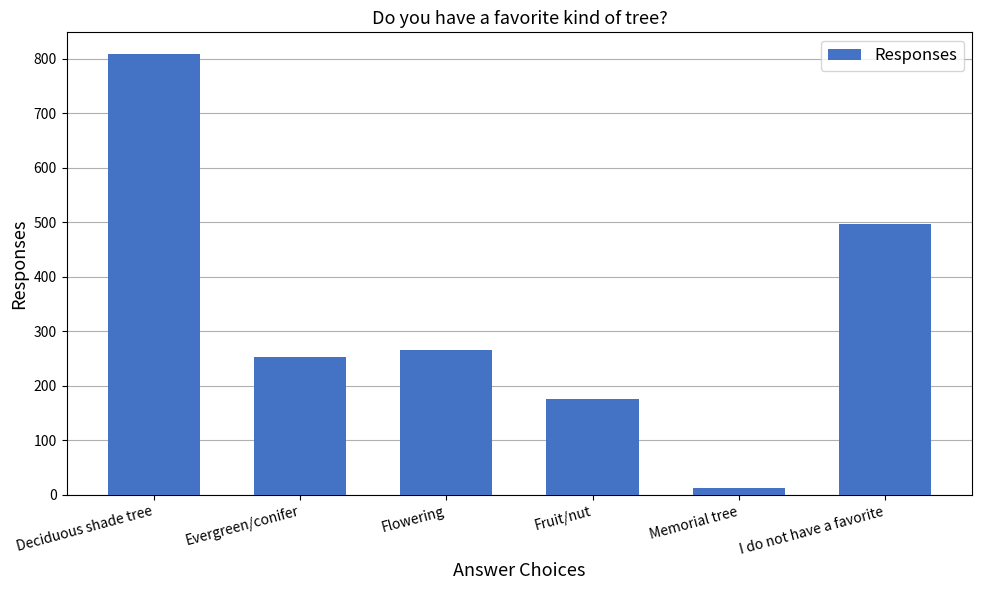

What is the value of the 4th bar from the left?

175